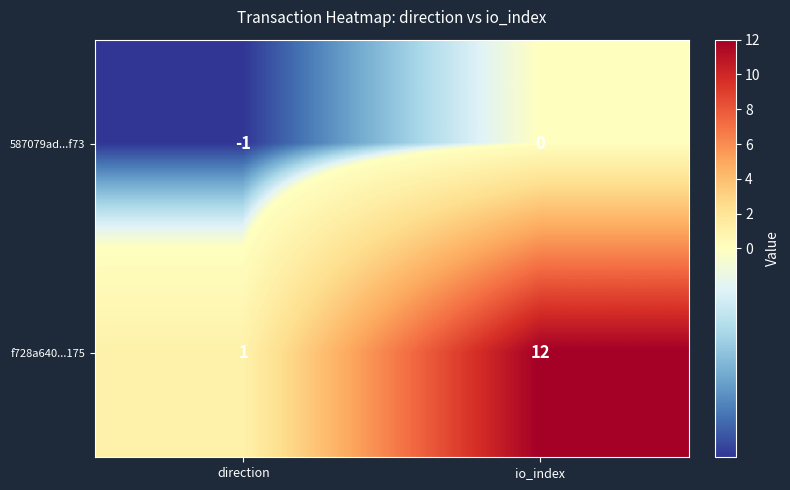

List the series in order of their peak value, highest first.

f728a640...175, 587079ad...f73